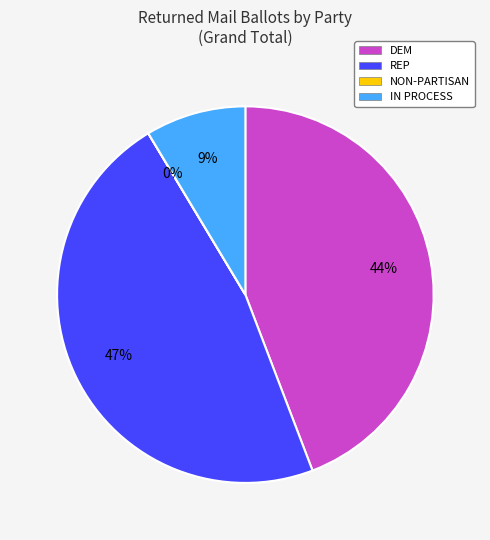

What is the ratio of the value at DEM to the value at REP?

0.9